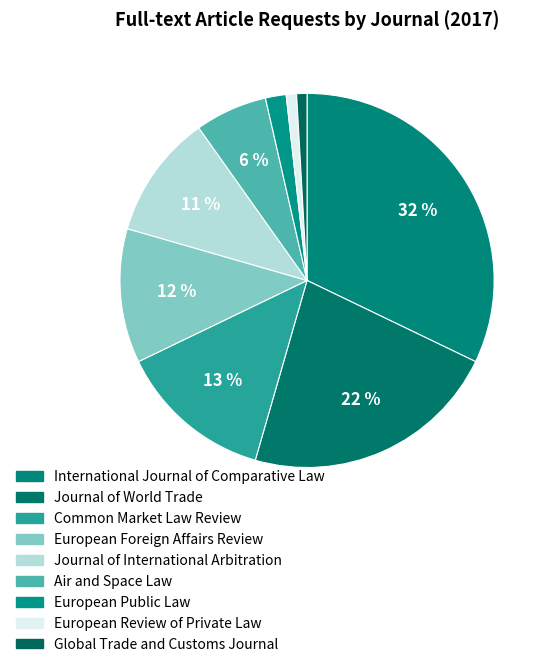

Rank the categories by value from highest to lowest.

International Journal of Comparative Law, Journal of World Trade, Common Market Law Review, European Foreign Affairs Review, Journal of International Arbitration, Air and Space Law, European Public Law, European Review of Private Law, Global Trade and Customs Journal